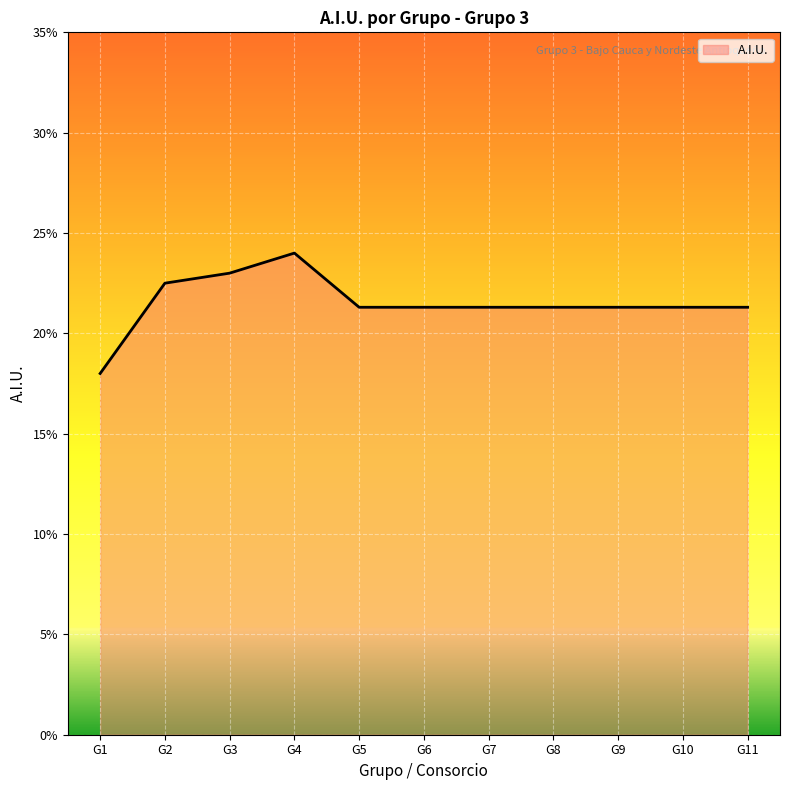

Does the chart have visible grid lines?

Yes